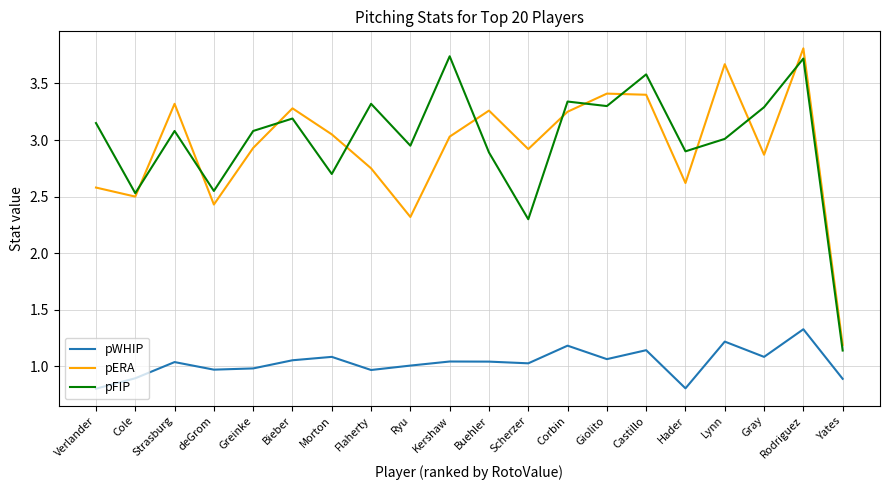

List the series in order of their peak value, highest first.

pERA, pFIP, pWHIP